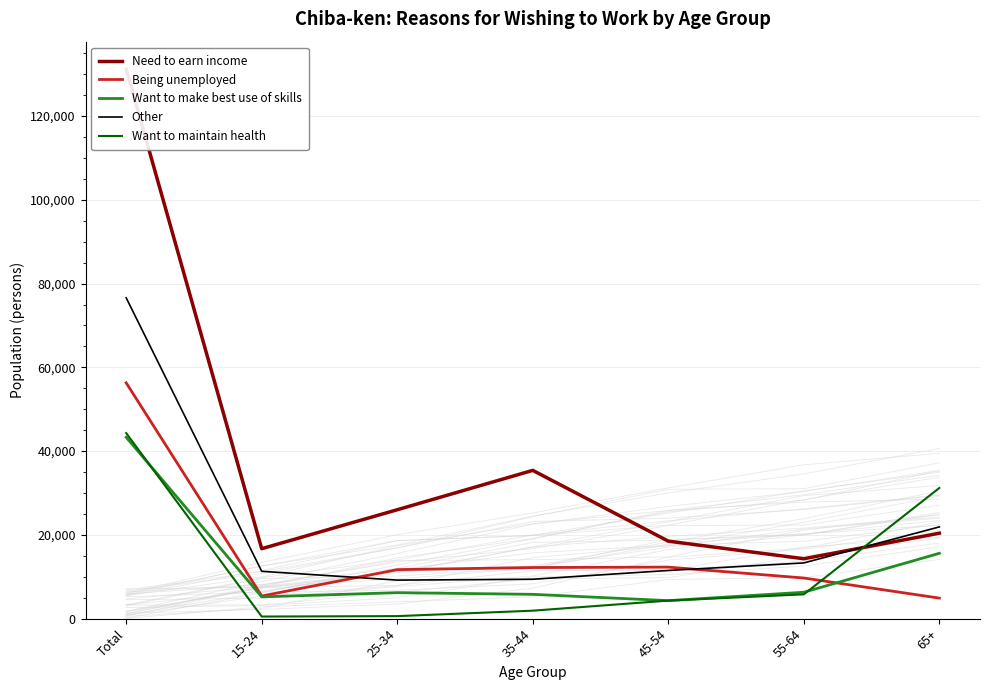

Reading right to left, what are all the values shown in this chart?

Need to earn income: 65+=20400	55-64=14300	45-54=18500	35-44=35400	25-34=26000	15-24=16700	Total=131200
Being unemployed: 65+=4900	55-64=9700	45-54=12300	35-44=12200	25-34=11700	15-24=5400	Total=56300
Want to make best use of skills: 65+=15600	55-64=6300	45-54=4300	35-44=5800	25-34=6200	15-24=5200	Total=43300
Other: 65+=21900	55-64=13300	45-54=11500	35-44=9400	25-34=9200	15-24=11300	Total=76600
Want to maintain health: 65+=31200	55-64=5800	45-54=4300	35-44=1900	25-34=600	15-24=500	Total=44300